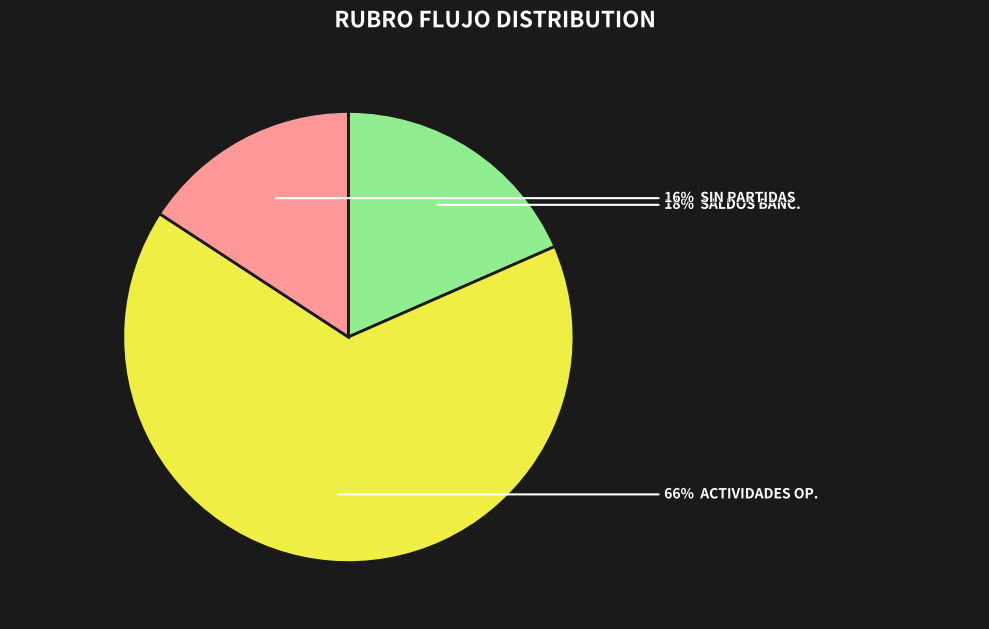

Is there any slice that represents more than half of the pie?

Yes